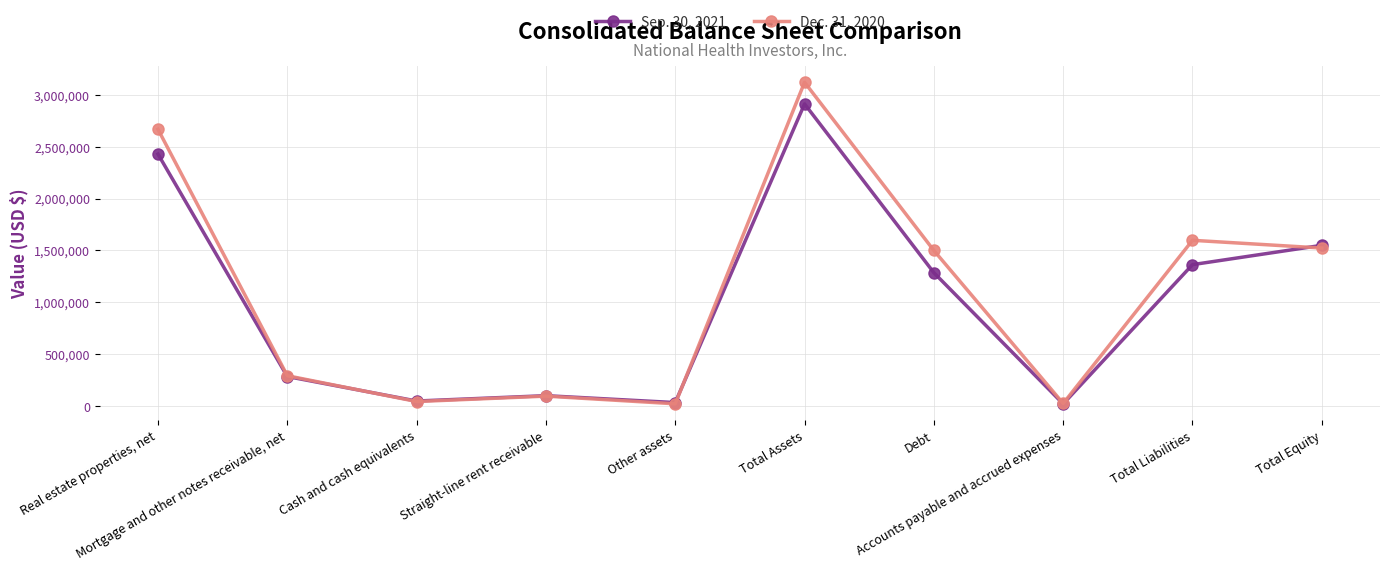

At which category is the sum across all series the highest?

Total Assets